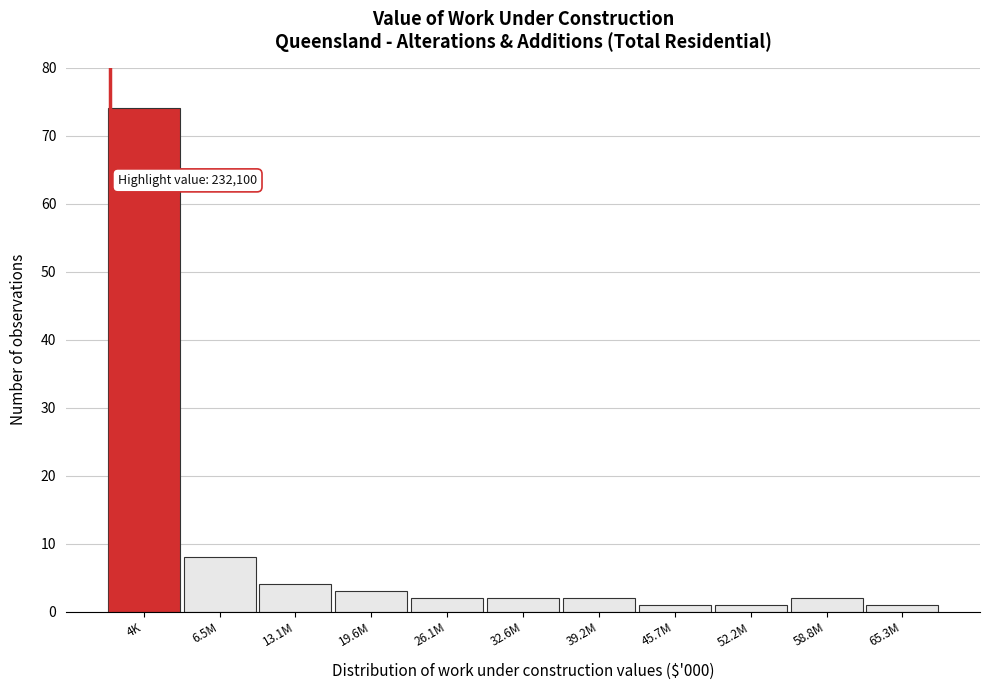

Reading left to right, list all the values displayed in this chart.

74	8	4	3	2	2	2	1	1	2	1